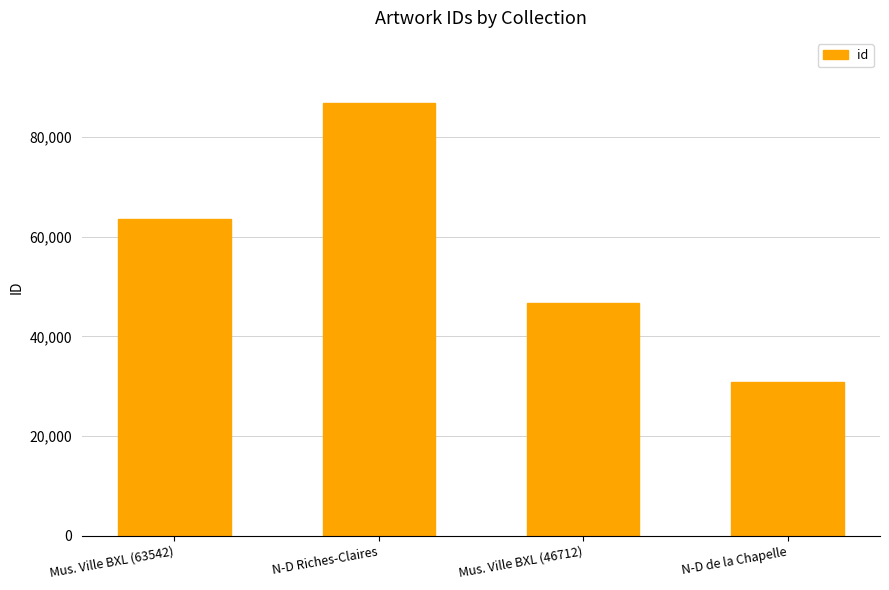

What position from the right is Mus. Ville BXL (46712)?

2